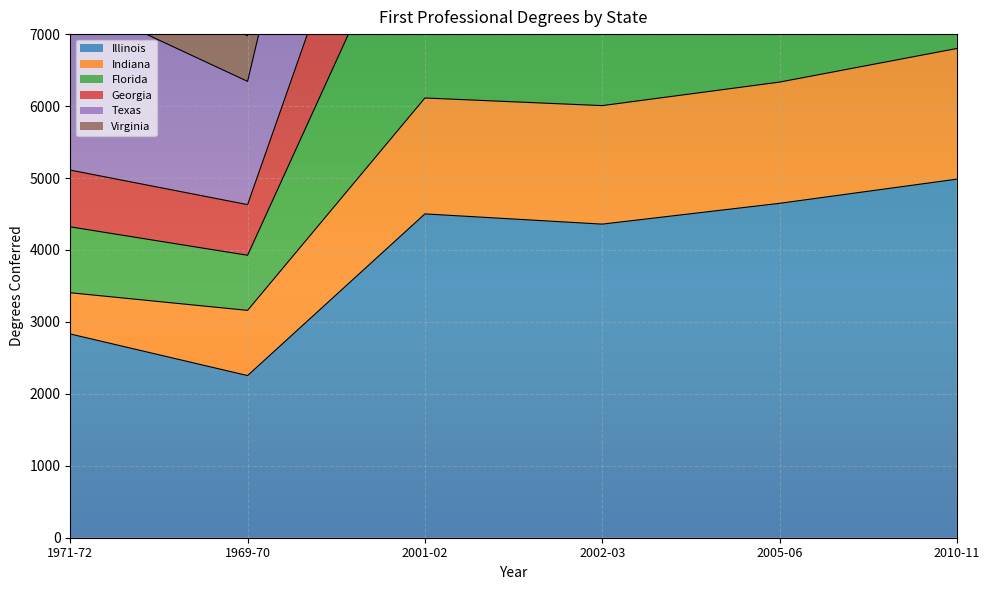

What position from the right is 2005-06?

2